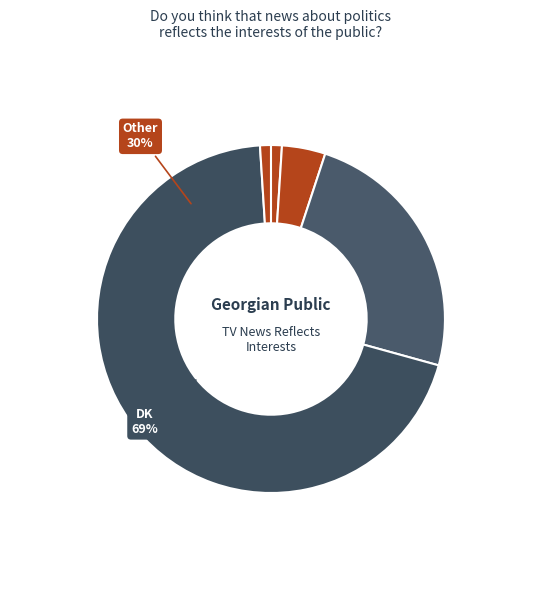

What is the ratio of the value at Neither to the value at DK?

0.3